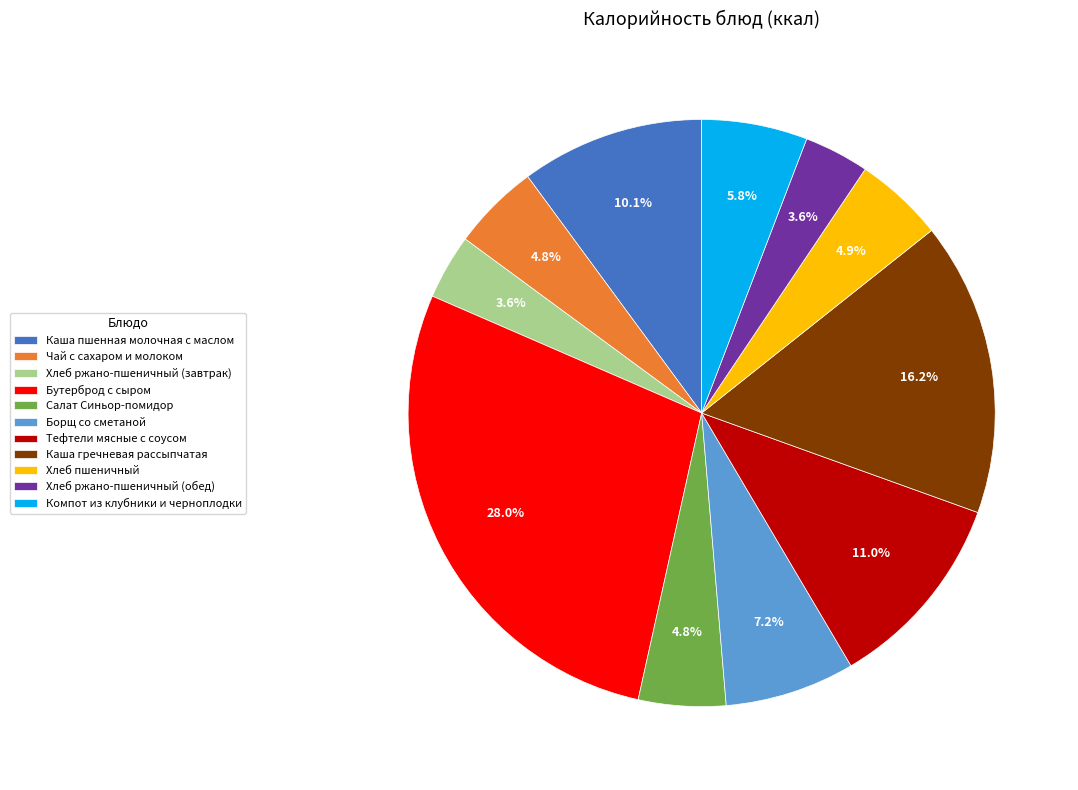

To the nearest percent, what portion does Борщ со сметаной represent?

7%